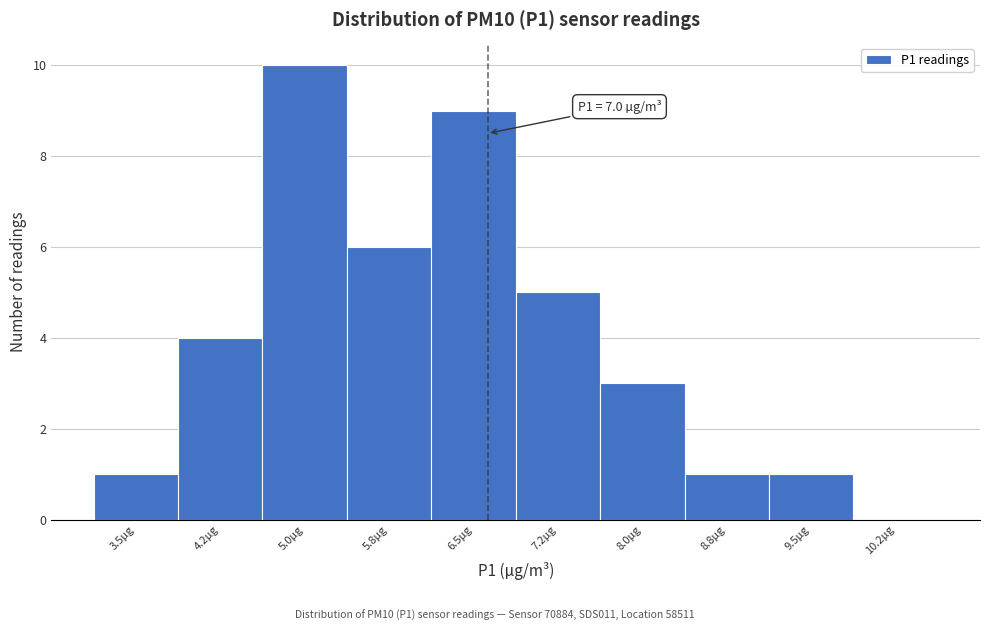

Reading left to right, list all the values displayed in this chart.

3.5µg=1	4.2µg=4	5.0µg=10	5.8µg=6	6.5µg=9	7.2µg=5	8.0µg=3	8.8µg=1	9.5µg=1	10.2µg=0